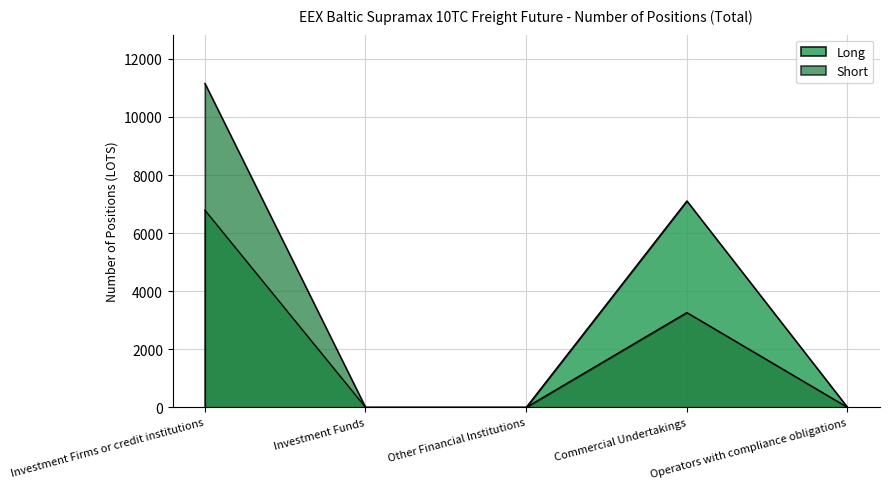

What are all the series names shown in the legend?

Long, Short